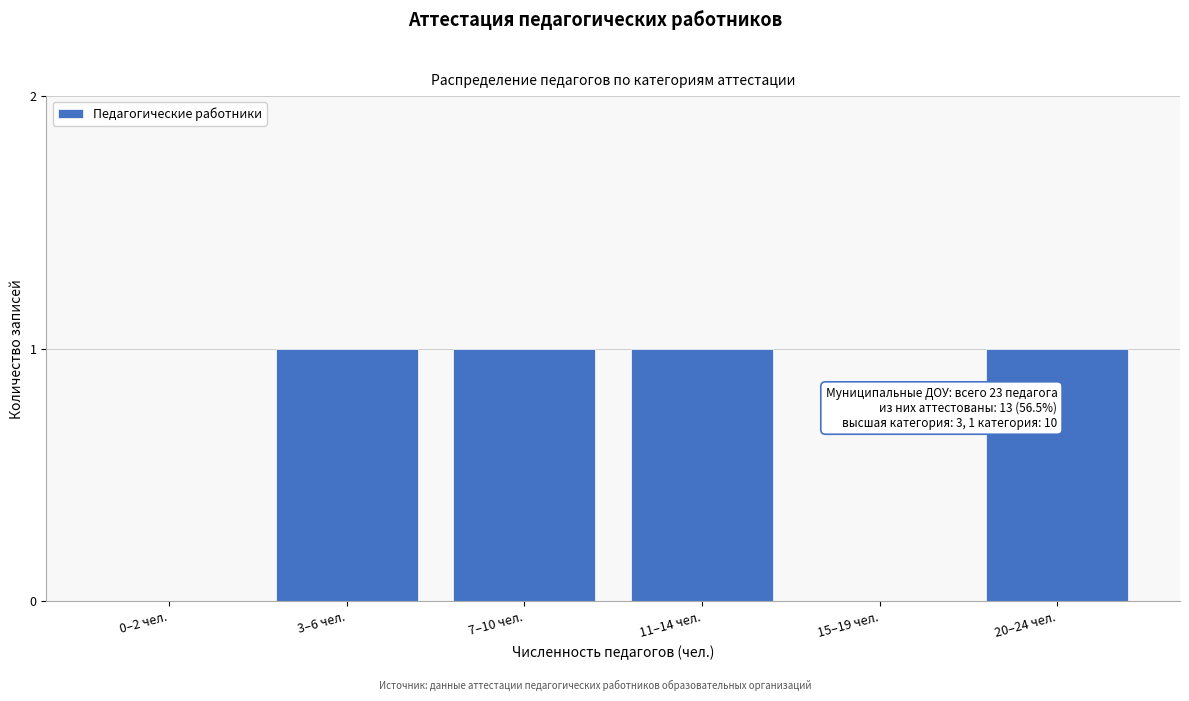

Reading right to left, what are all the values shown in this chart?

20–24 чел.=1	15–19 чел.=0	11–14 чел.=1	7–10 чел.=1	3–6 чел.=1	0–2 чел.=0